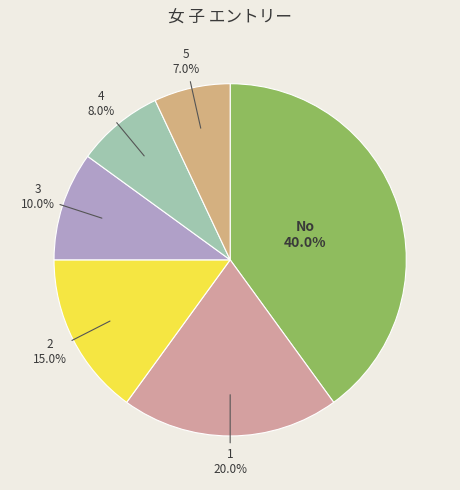

Is 4 the majority of the pie?

No